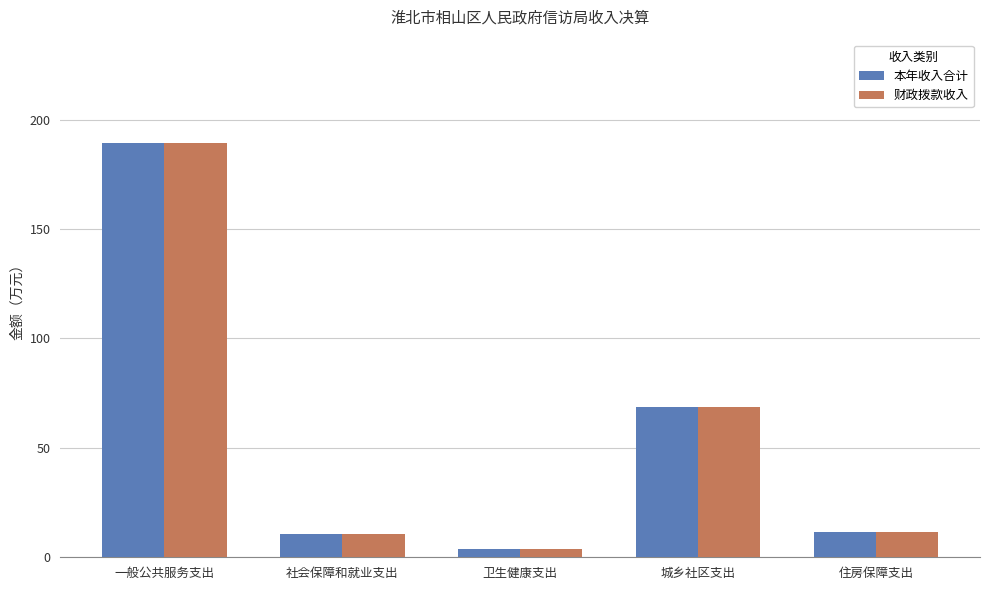

At which category is the sum across all series the highest?

一般公共服务支出